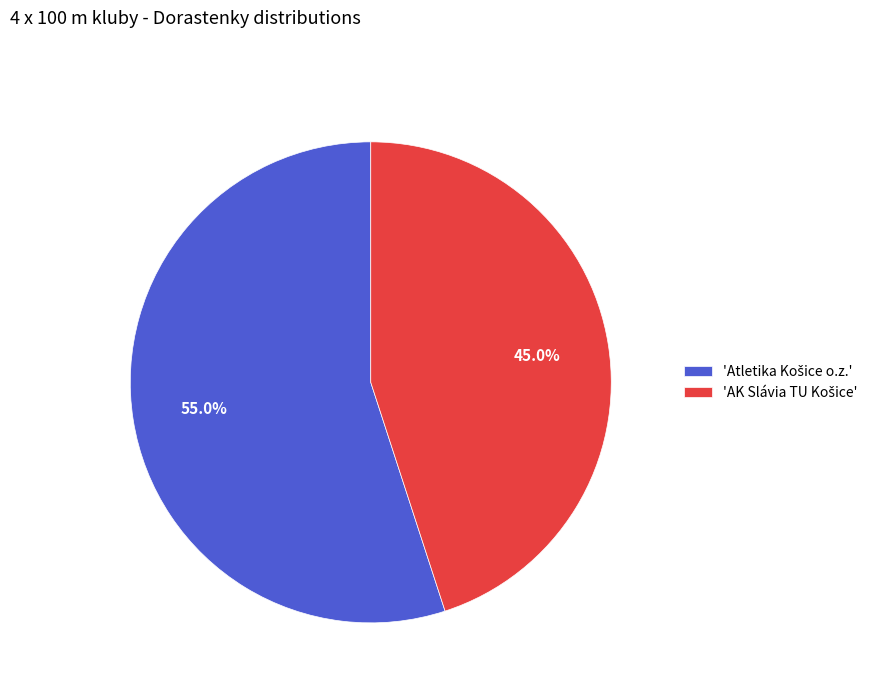

Does any single category account for the majority?

Yes